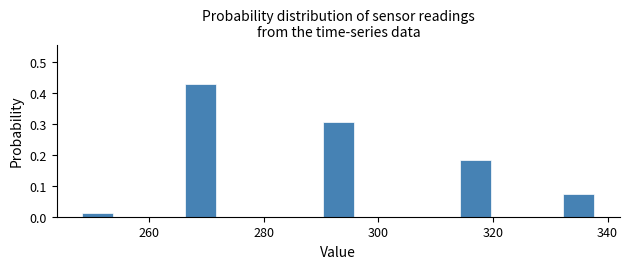

Read against the x-axis, roughly where is the centre of the tallest bar?

270